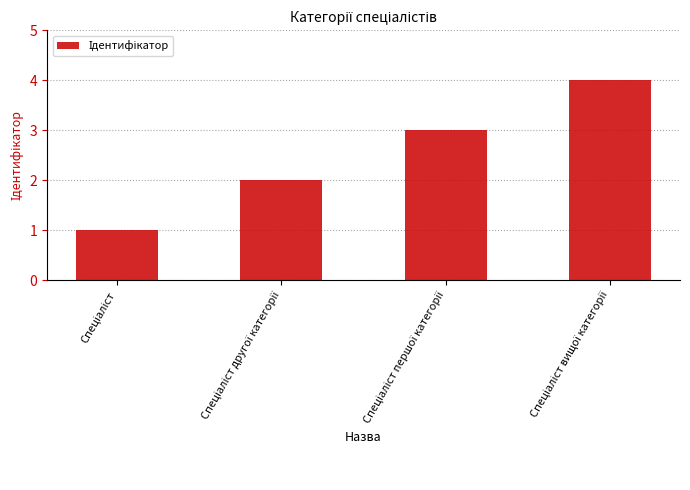

What is the difference between the maximum and minimum values?

3